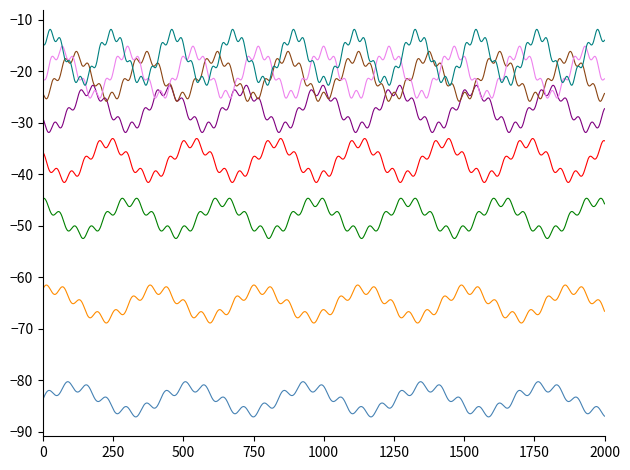

What is the minimum value shown in the chart?

-87.1